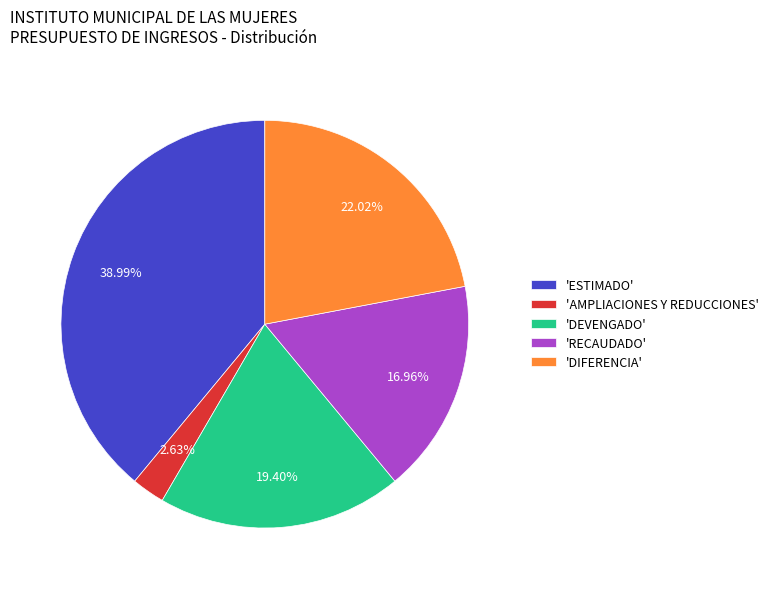

Rank the categories by value from lowest to highest.

'AMPLIACIONES Y REDUCCIONES', 'RECAUDADO', 'DEVENGADO', 'DIFERENCIA', 'ESTIMADO'